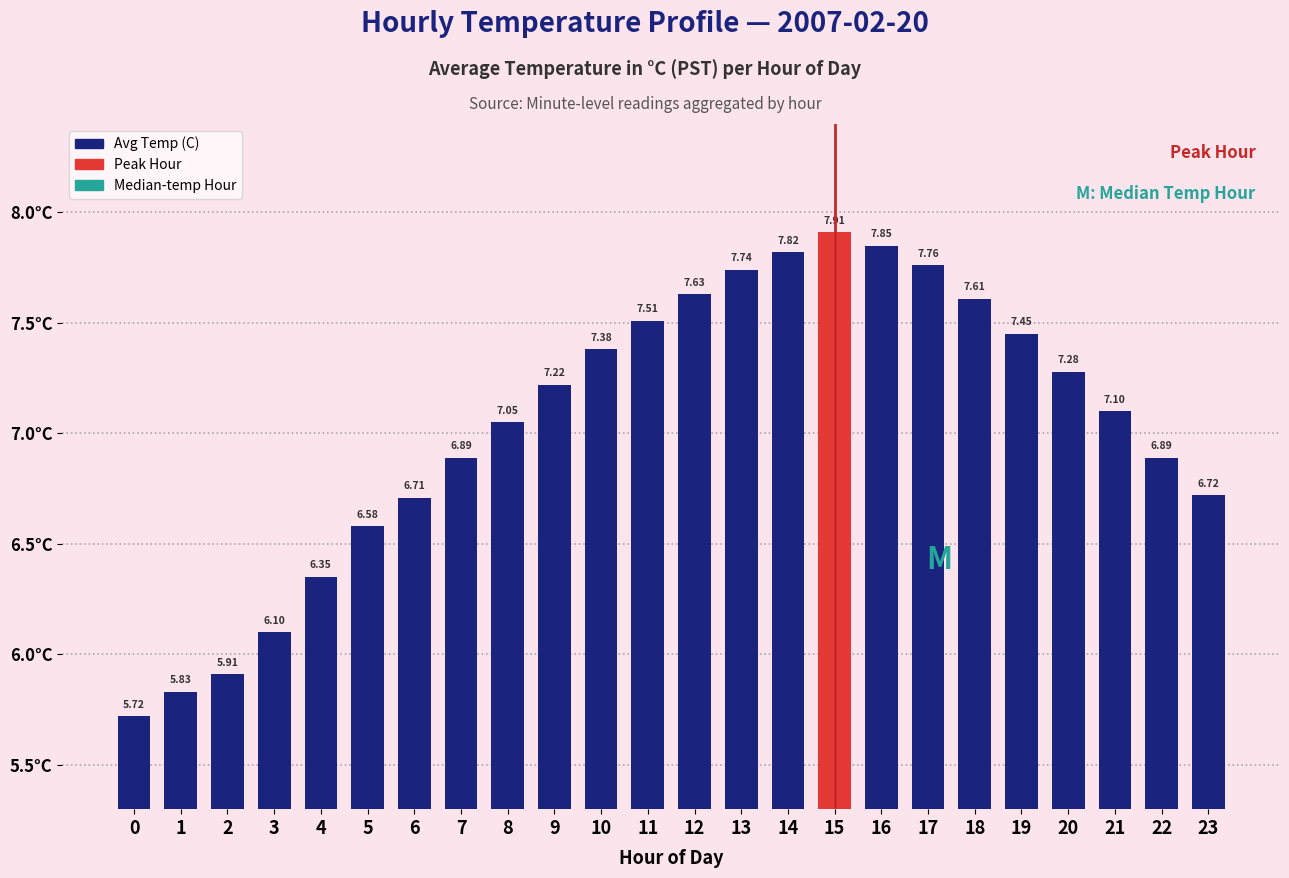

What is the difference between the second highest and minimum values?

2.1